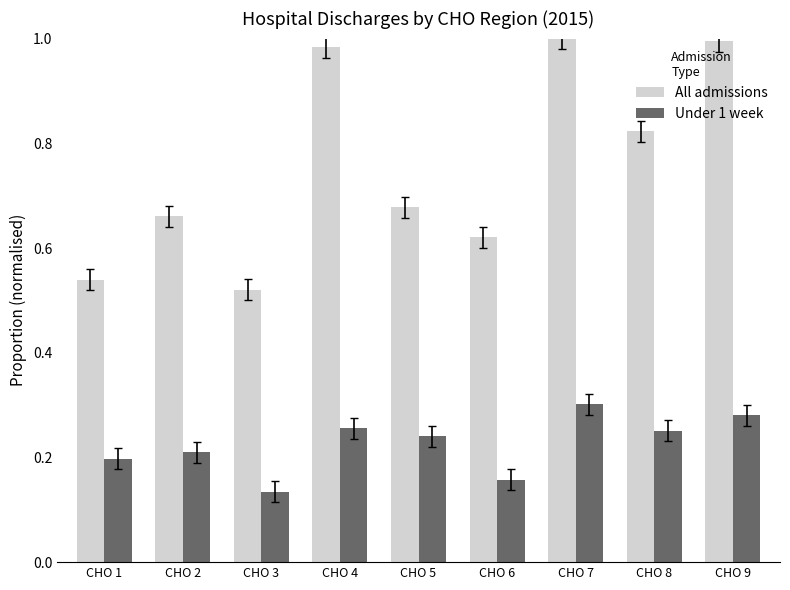

Is the value of Under 1 week at CHO 5 greater than the value of All admissions at CHO 8?

No